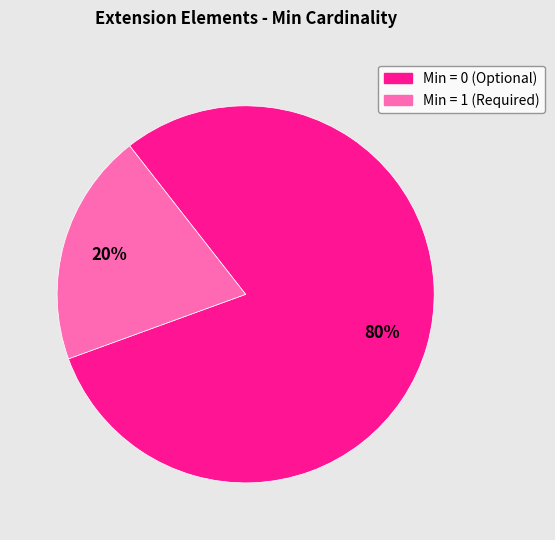

Is there a majority slice in this chart?

Yes